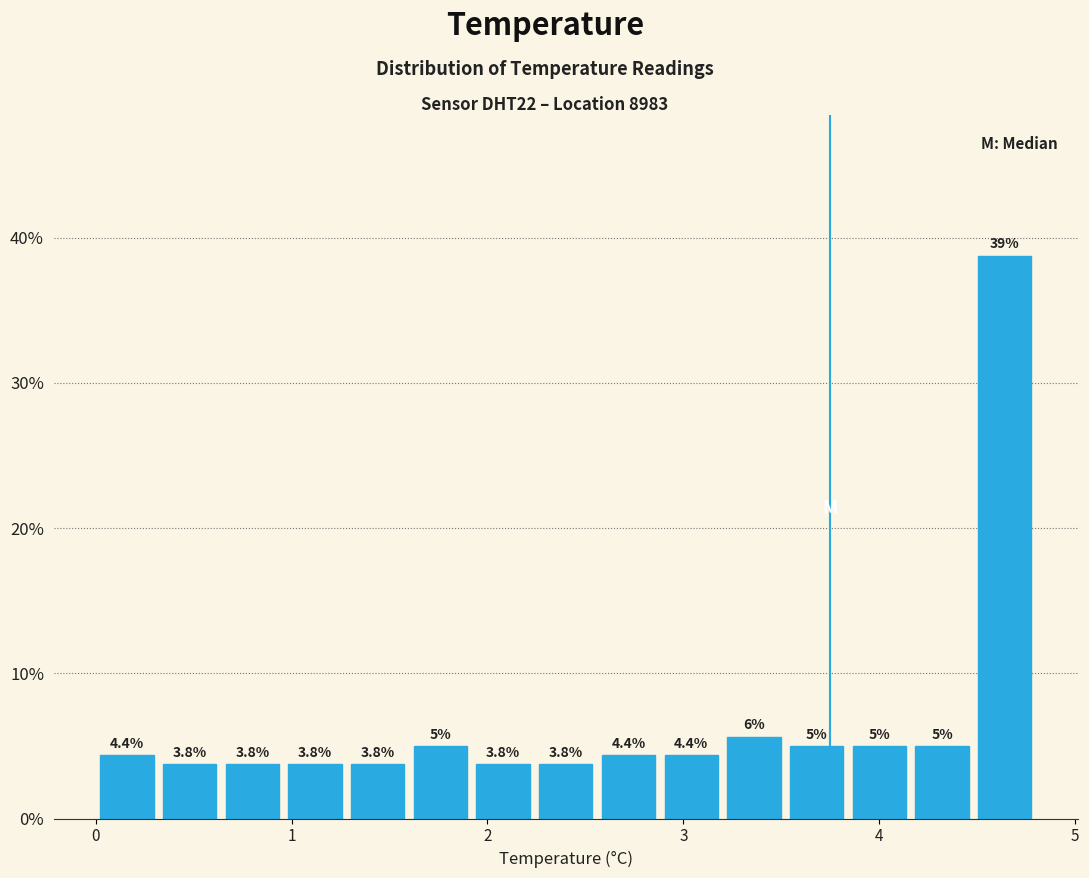

Read against the x-axis, roughly where is the centre of the tallest bar?

4.6